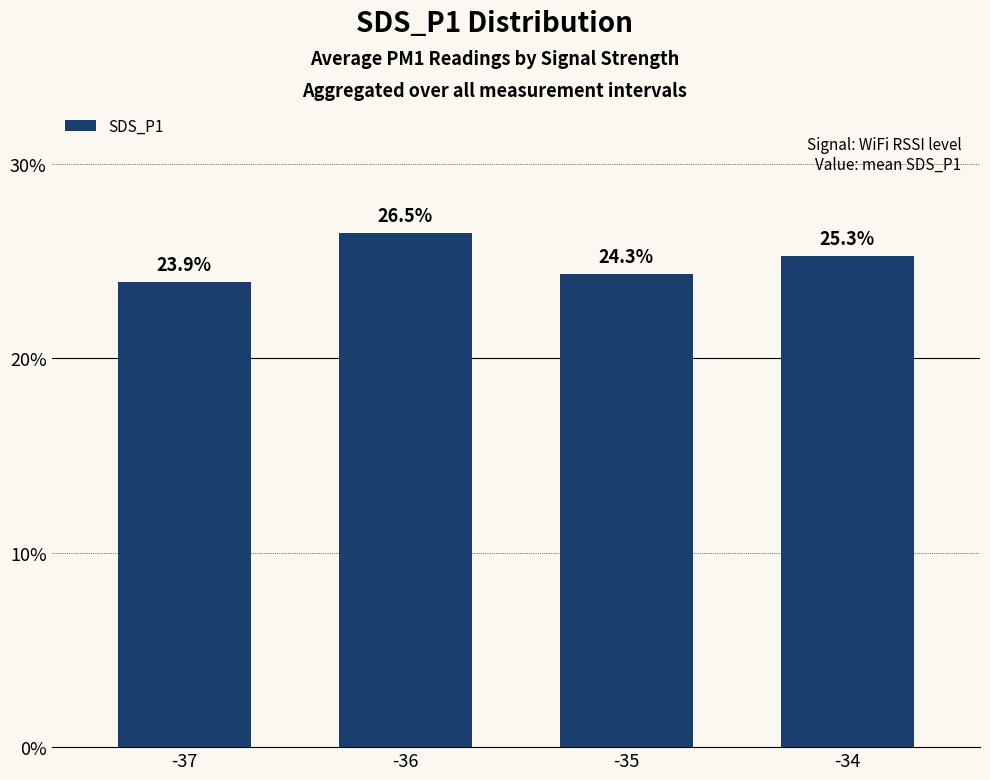

Does the chart contain any negative values?

No